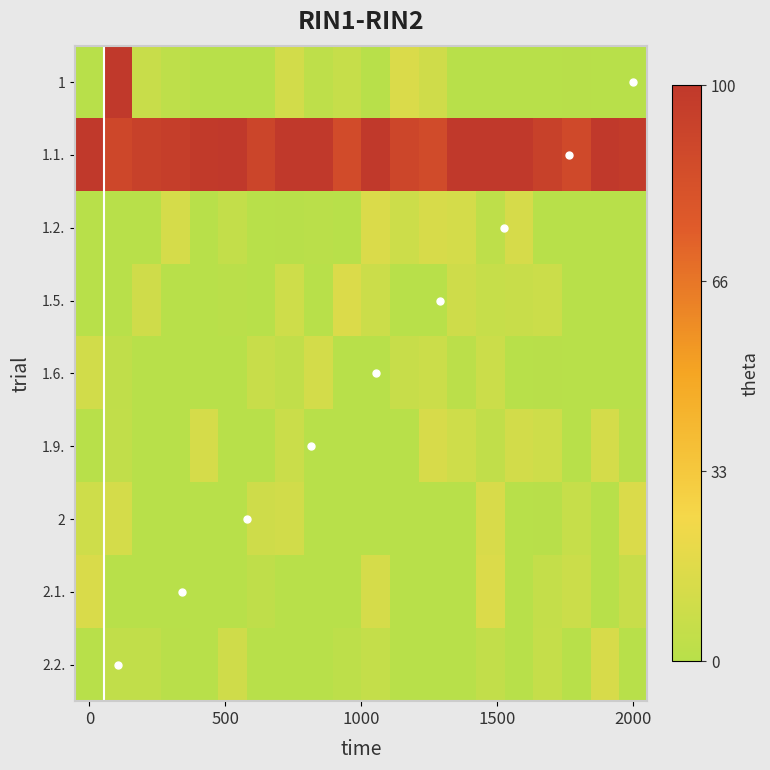

Reading right to left, list all the values displayed in this chart.

1: 0	0	0	0	0	0	0	0	0	0	0	0	0	0	0	0	0	0	100	0
1.1.: 100	100	100	100	100	100	100	100	100	100	100	100	100	100	100	100	100	100	100	100
1.2.: 0	0	0	0	0	0	0	0	0	0	0	0	0	0	0	0	0	0	0	0
1.5.: 0	0	0	0	0	0	0	0	0	0	0	0	0	0	0	0	0	0	0	0
1.6.: 0	0	0	0	0	0	0	0	0	0	0	0	0	0	0	0	0	0	0	0
1.9.: 0	0	0	0	0	0	0	0	0	0	0	0	0	0	0	0	0	0	0	0
2: 0	0	0	0	0	0	0	0	0	0	0	0	0	0	0	0	0	0	0	0
2.1.: 0	0	0	0	0	0	0	0	0	0	0	0	0	0	0	0	0	0	0	0
2.2.: 0	0	0	0	0	0	0	0	0	0	0	0	0	0	0	0	0	0	0	0